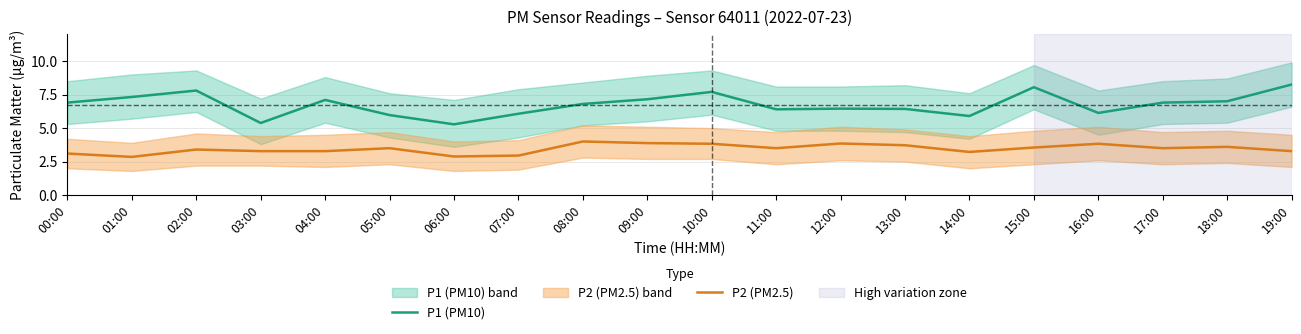

List the labels in order of P1 (PM10) value, smallest first.

06:00, 03:00, 14:00, 05:00, 07:00, 16:00, 11:00, 13:00, 12:00, 08:00, 00:00, 17:00, 18:00, 04:00, 09:00, 01:00, 10:00, 02:00, 15:00, 19:00